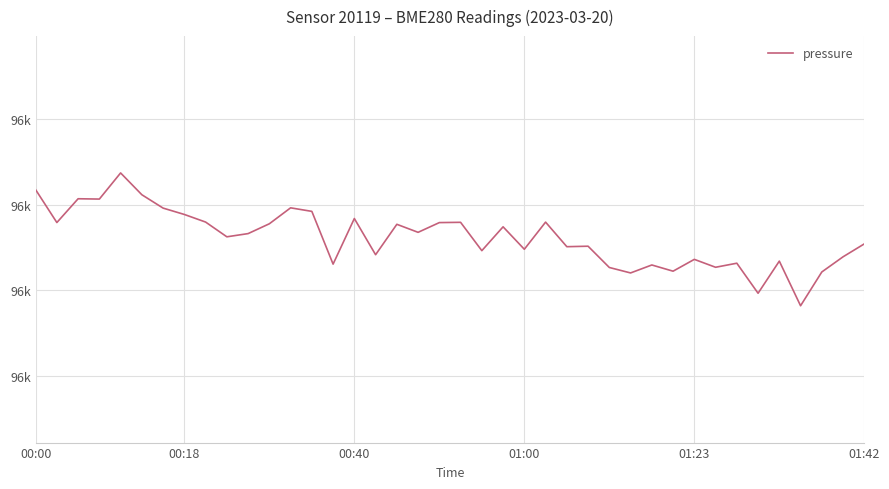

Does the chart display data point markers on the line(s)?

No